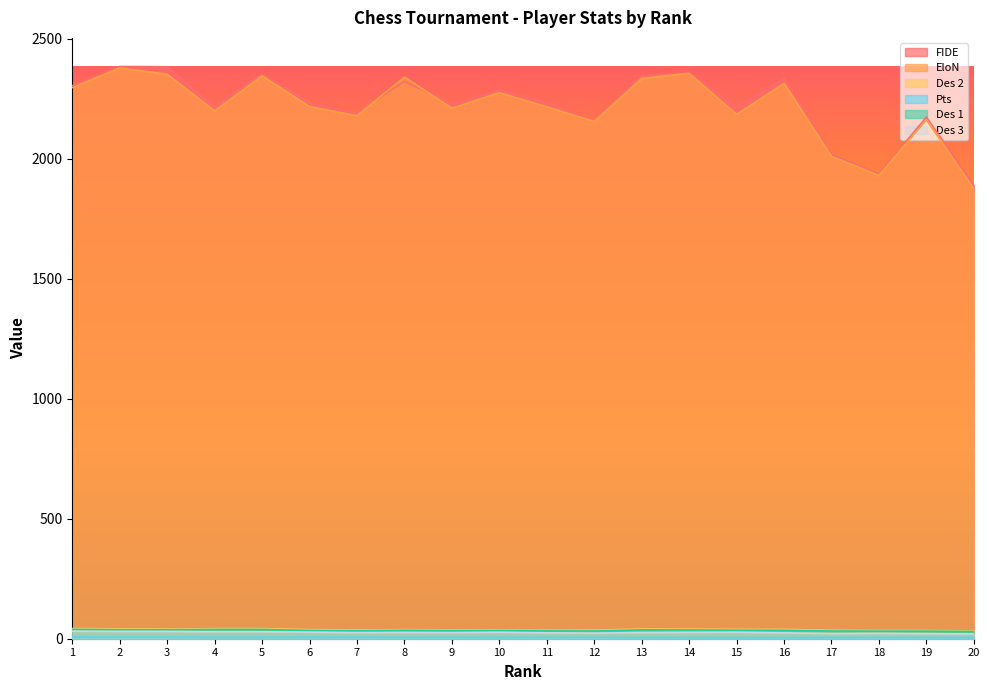

The FIDE series shows 3631.5 at 17. True or false?

False